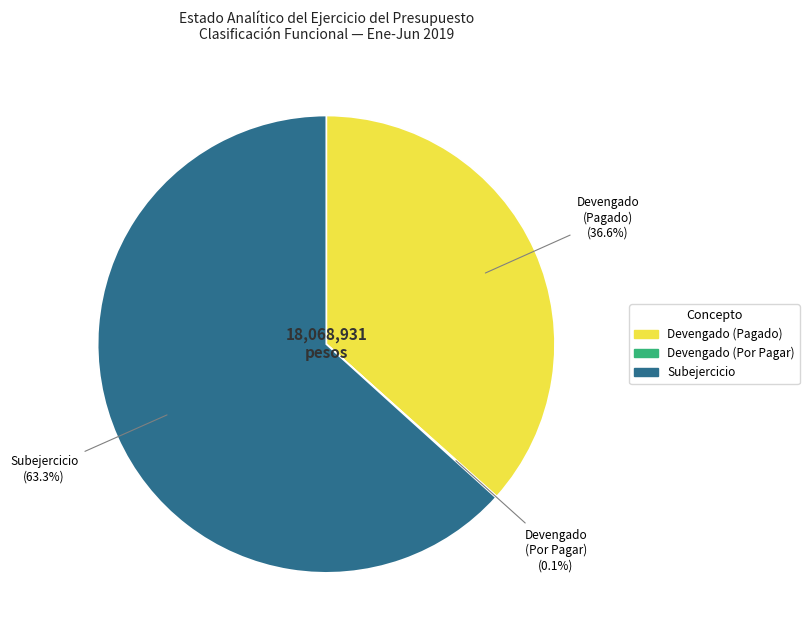

Does any single category account for the majority?

Yes